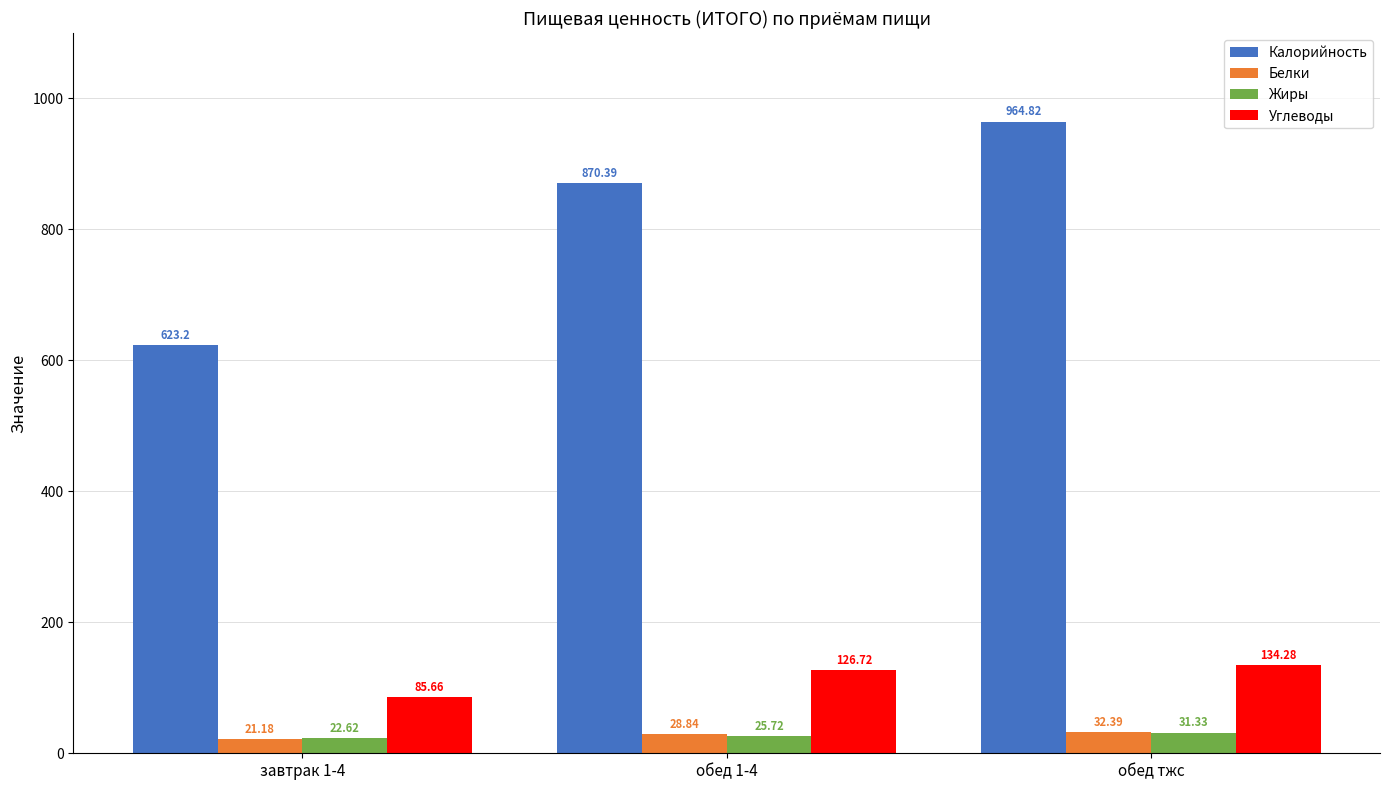

How many values in the Углеводы series are below 126?

1